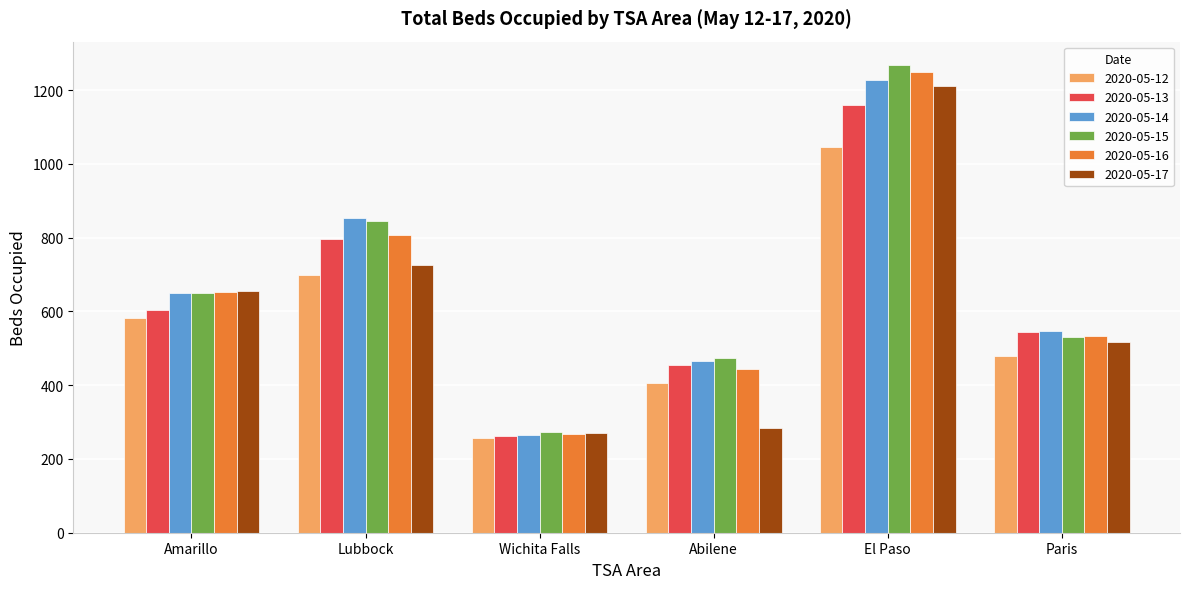

Is the value of 2020-05-14 at Amarillo greater than the value of 2020-05-16 at El Paso?

No